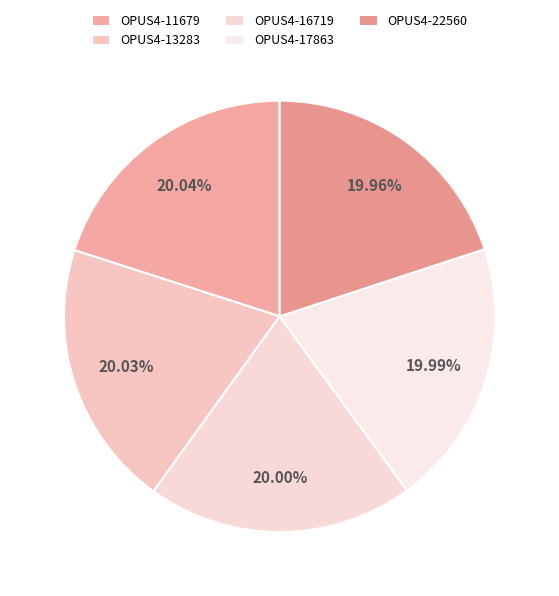

Is there a majority slice in this chart?

No